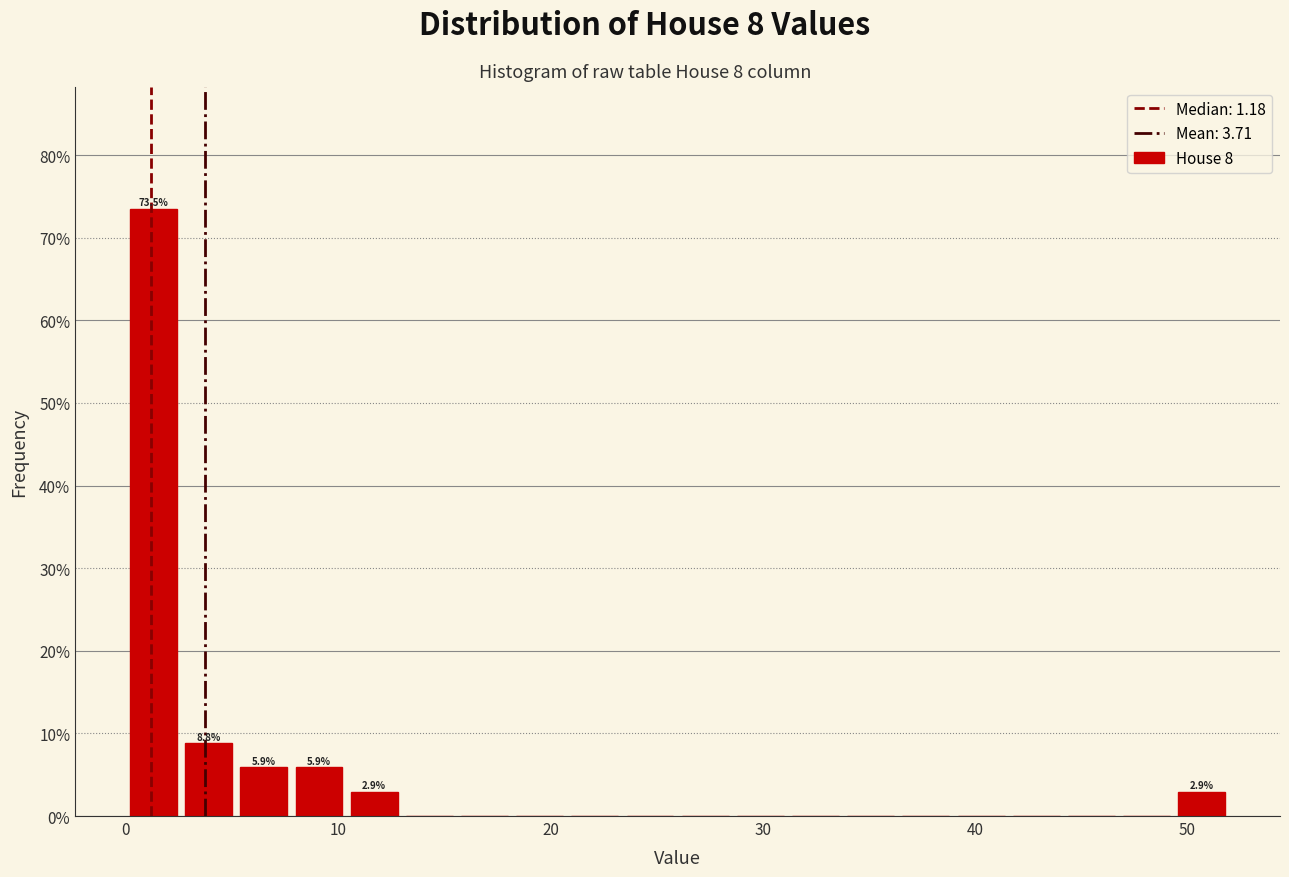

Around what value on the x-axis is the tallest bar? Give the approximate position of its centre, as read against the axis.

1